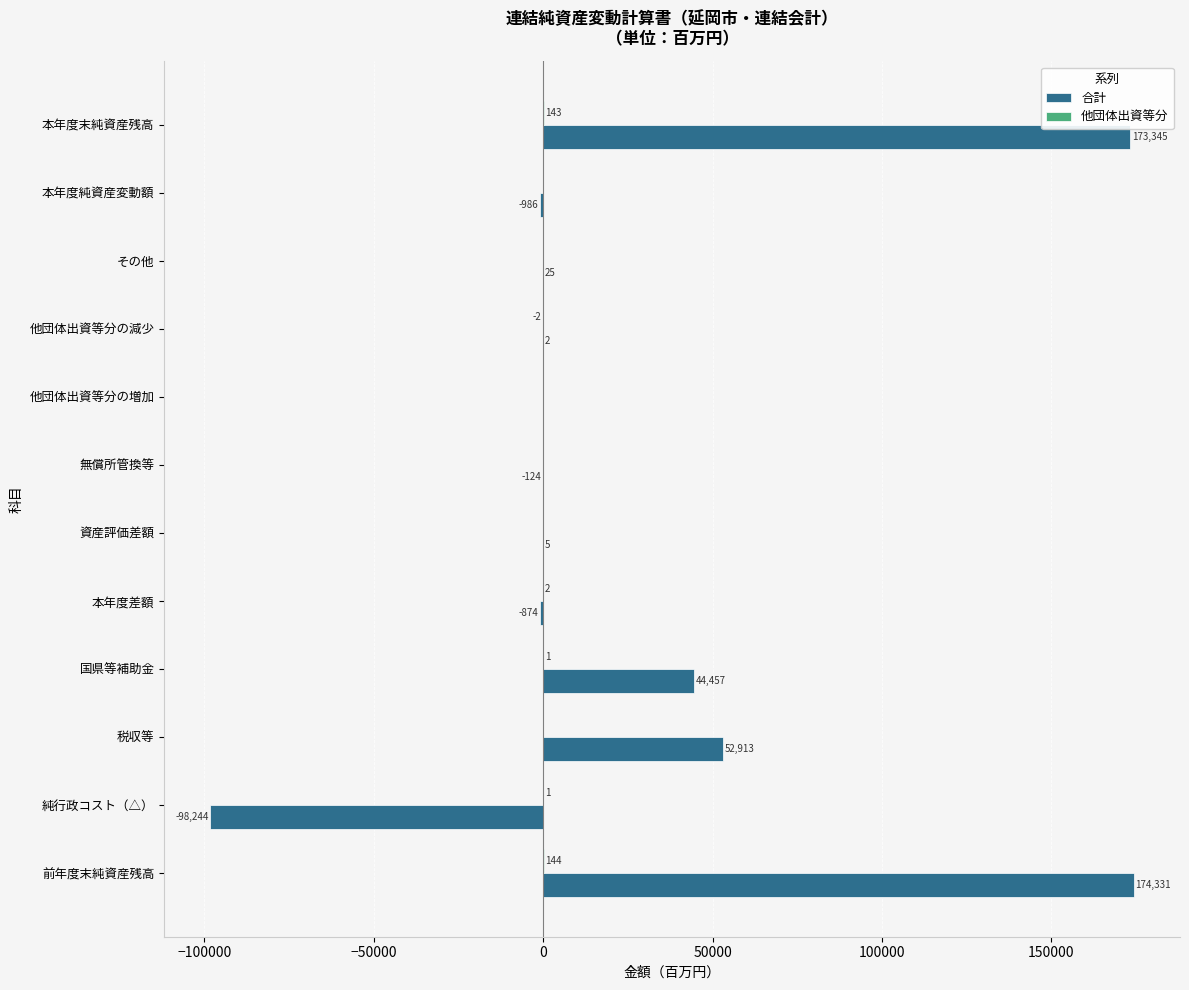

What is the greatest value displayed?

174331